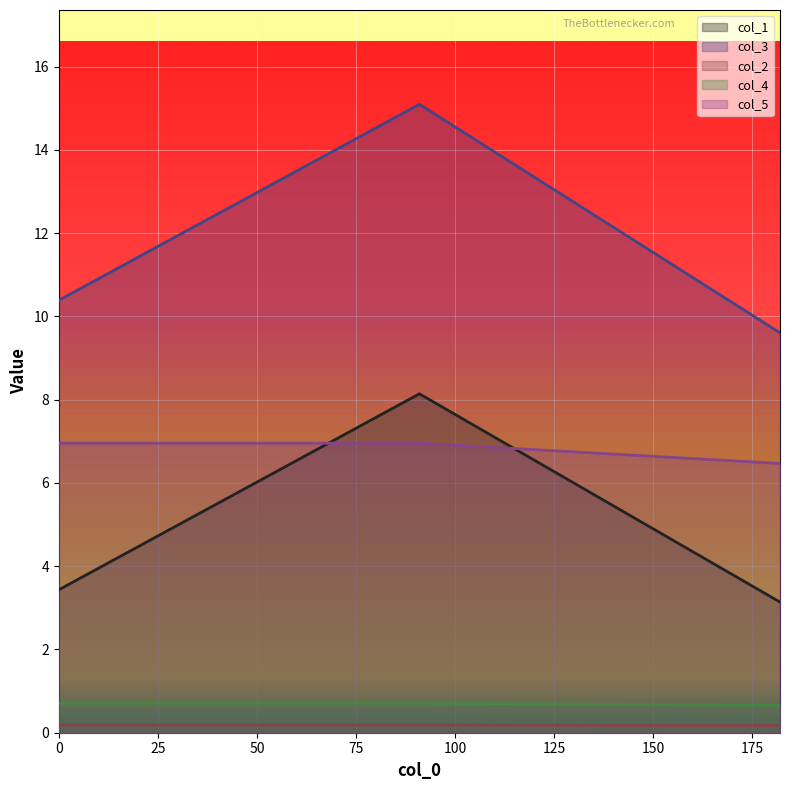

Reading left to right, transcribe all the data shown in this chart.

col_1: 3.4	8.1	3.1
col_3: 10.4	15.1	9.6
col_2: 0.2	0.2	0.2
col_4: 0.7	0.7	0.7
col_5: 7.0	7.0	6.5